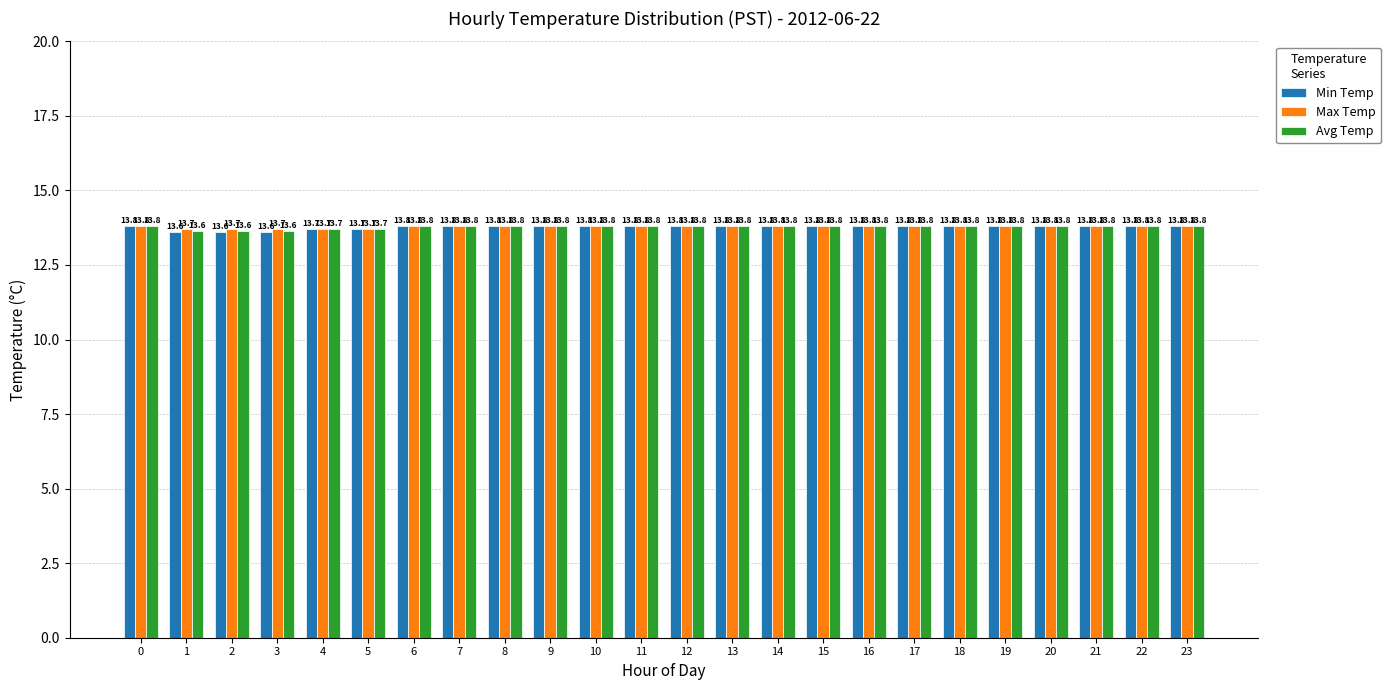

List the series in order of their overall mean, lowest first.

Min Temp, Avg Temp, Max Temp